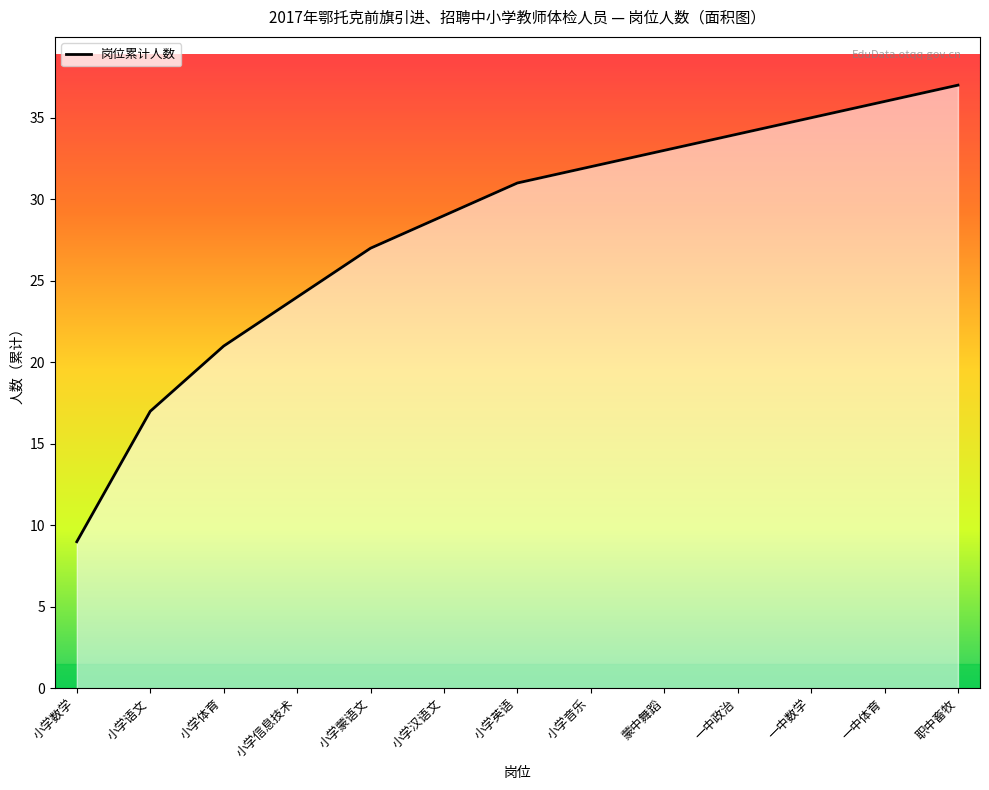

At which label is the value closest to 23?

小学信息技术